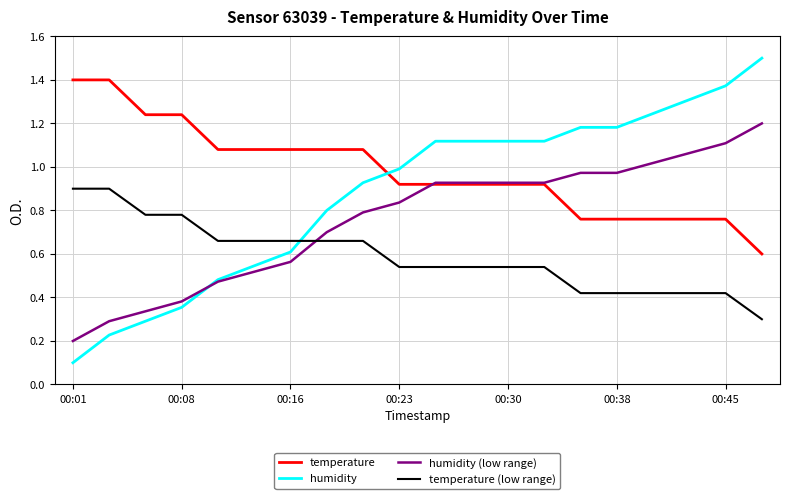

Which series has the largest total across all categories?

temperature